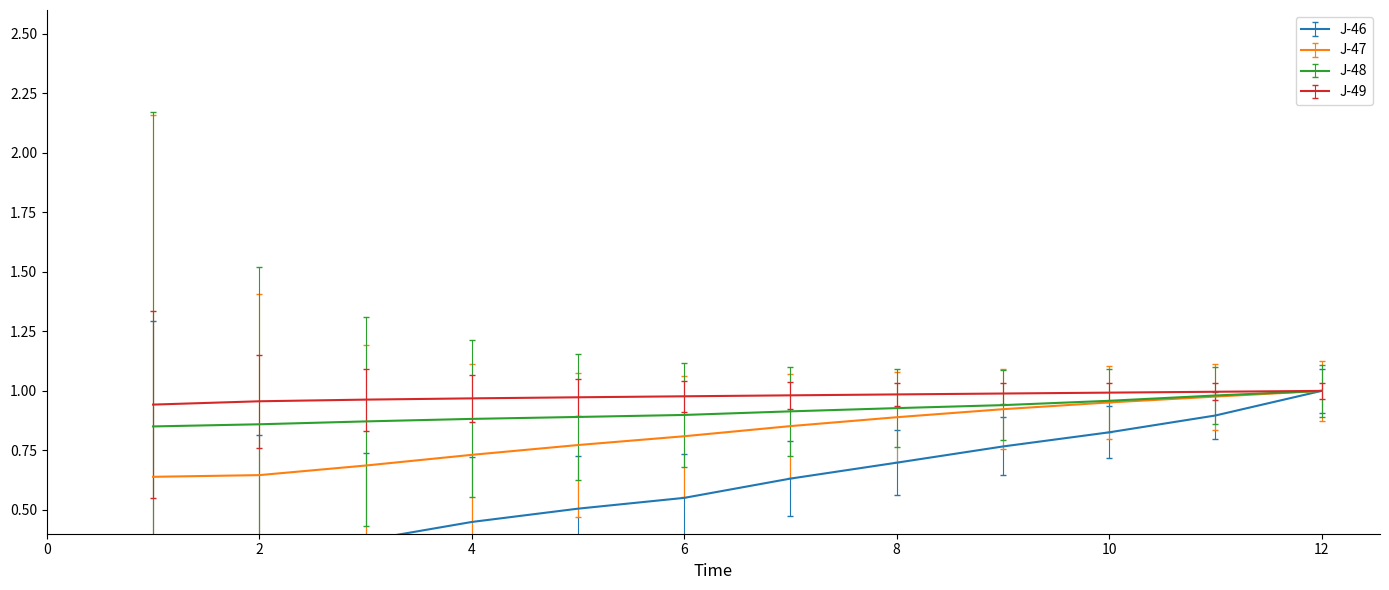

Is it true that J-48 equals 1.3 at 10?

False